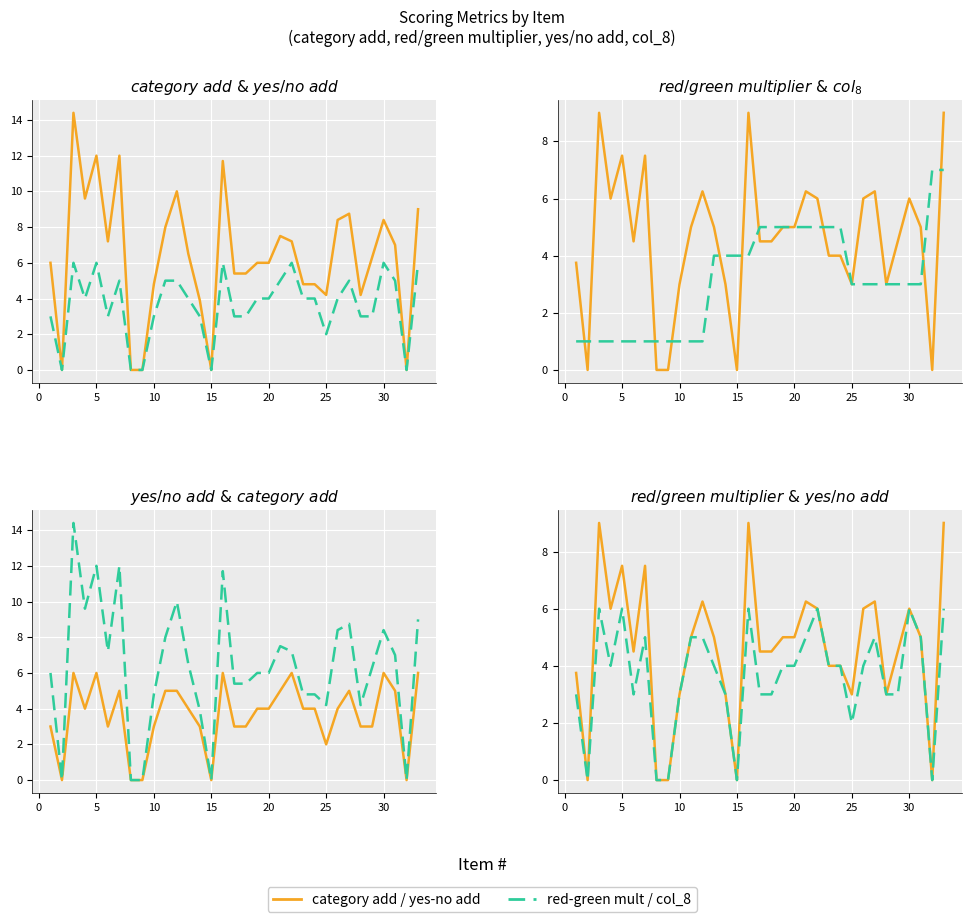

The col_8 series shows 5.0 at 20. True or false?

True